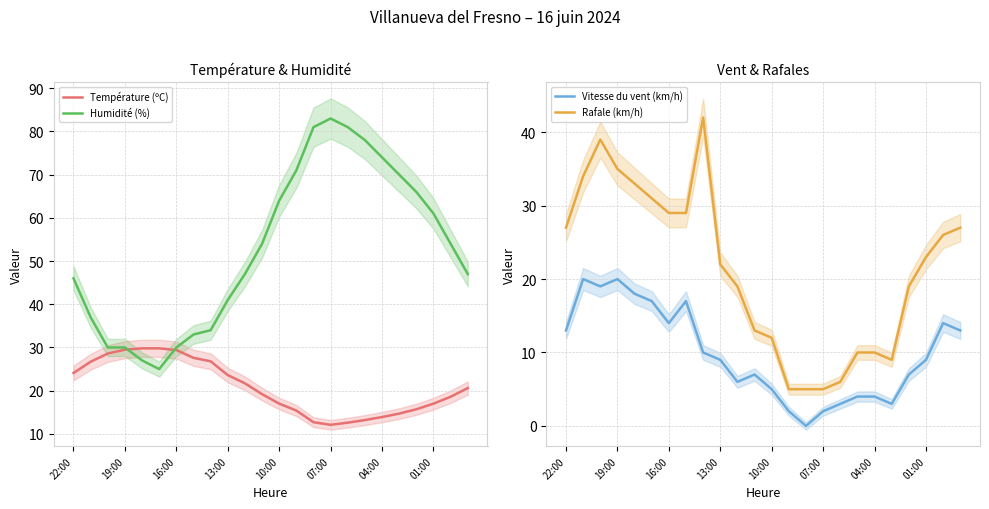

Rank the series by their maximum value, from highest to lowest.

Humidité (%), Rafale (km/h), Température (ºC), Vitesse du vent (km/h)